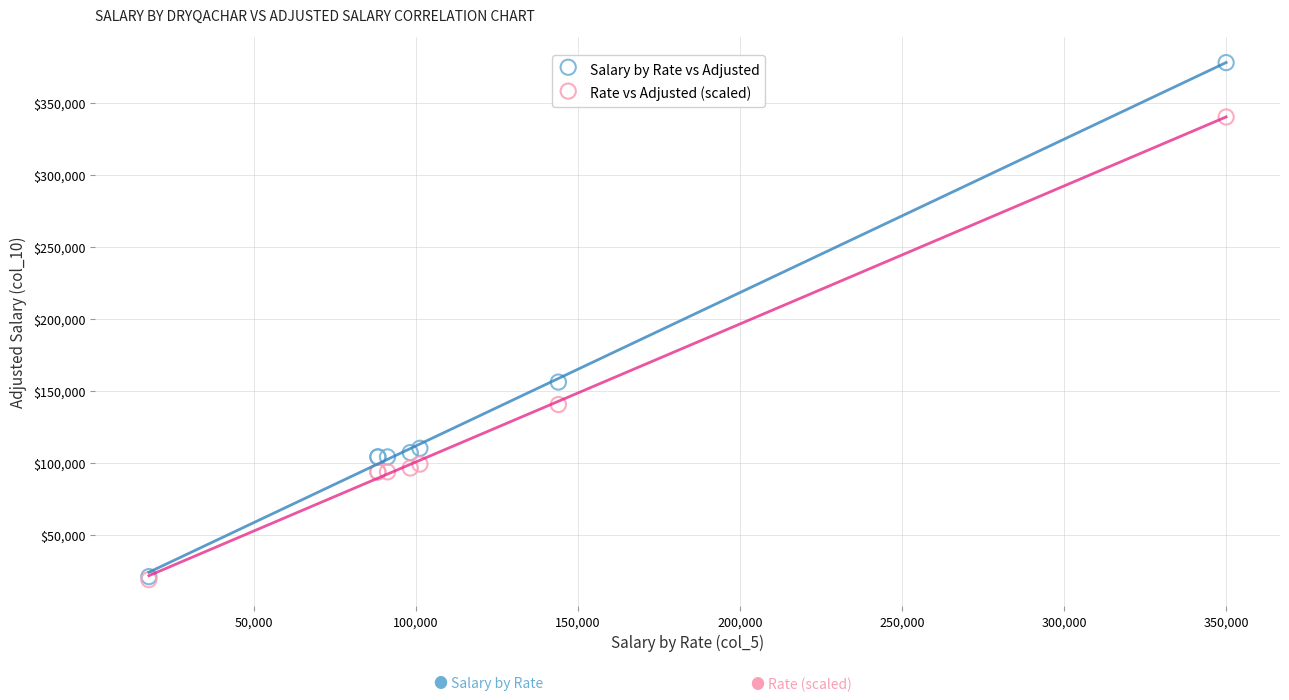

Which series has the widest spread of Y values?

Salary by Rate vs Adjusted